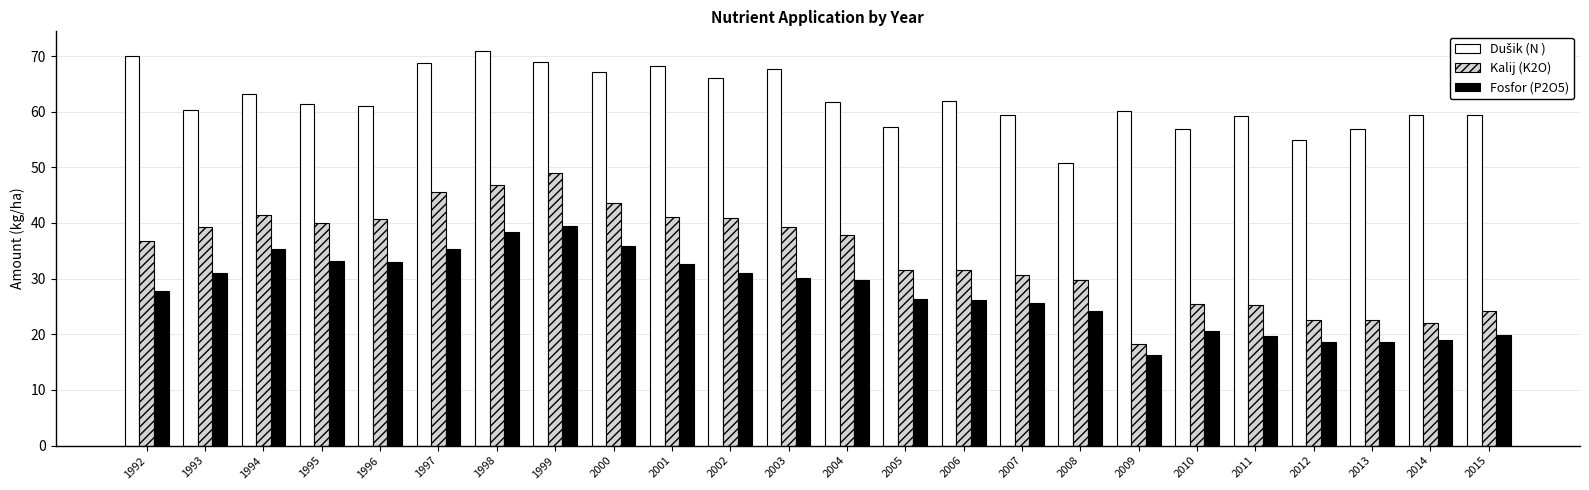

Read the Kalij (K2O) value at 2005.

31.6